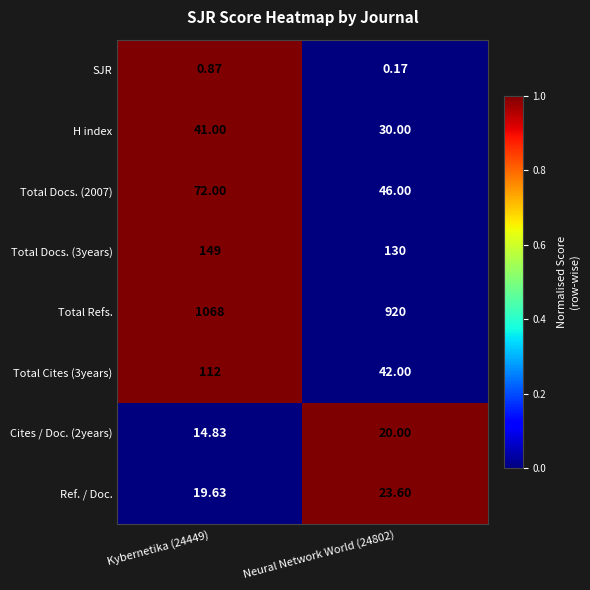

Between Kybernetika (24449) and Neural Network World (24802), which series saw the biggest shift?

Total Refs.